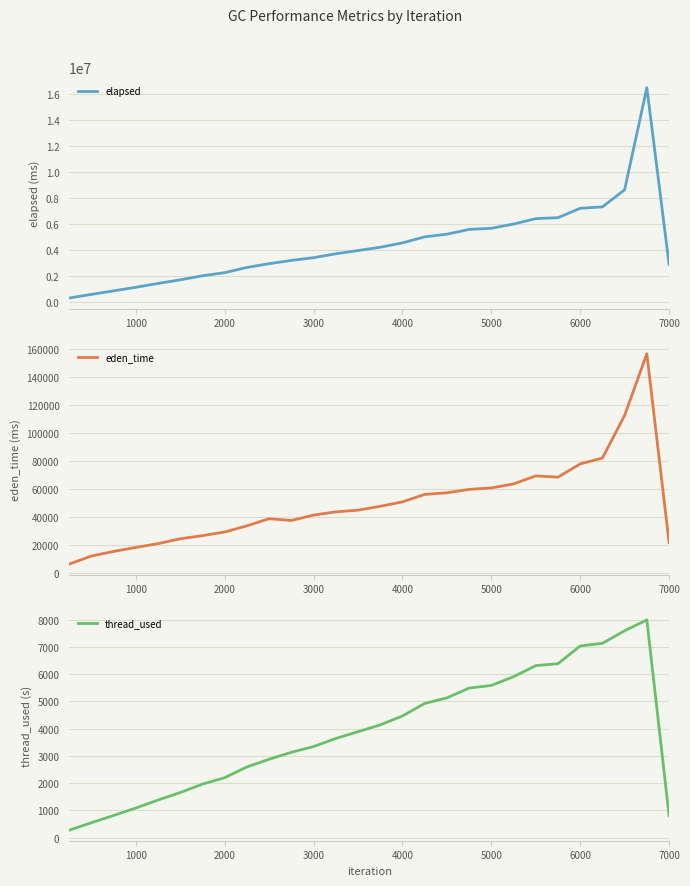

The thread_used series shows 5583.3 at 5000. True or false?

True